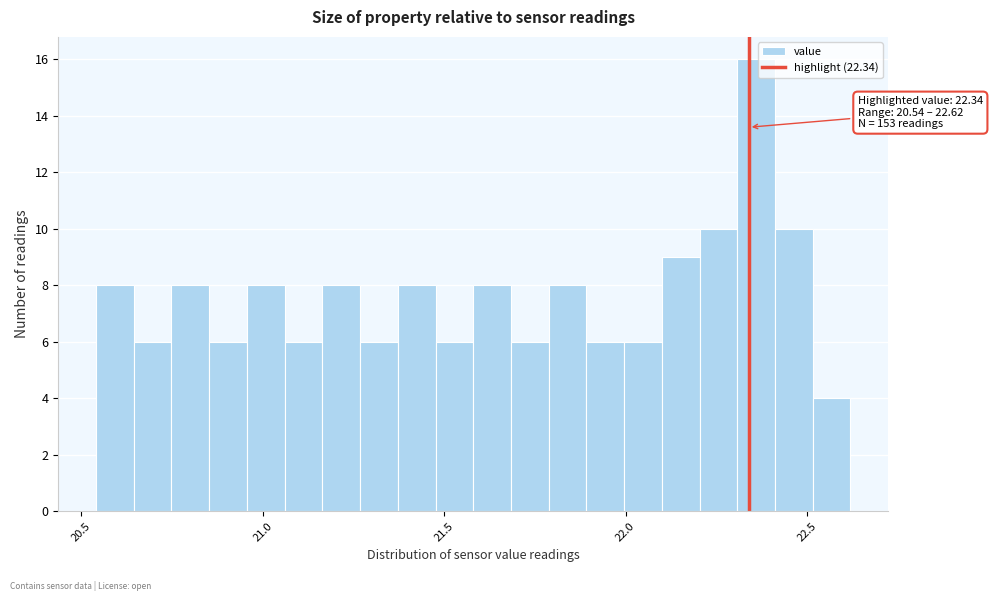

Around what value on the x-axis is the tallest bar? Give the approximate position of its centre, as read against the axis.

22.35